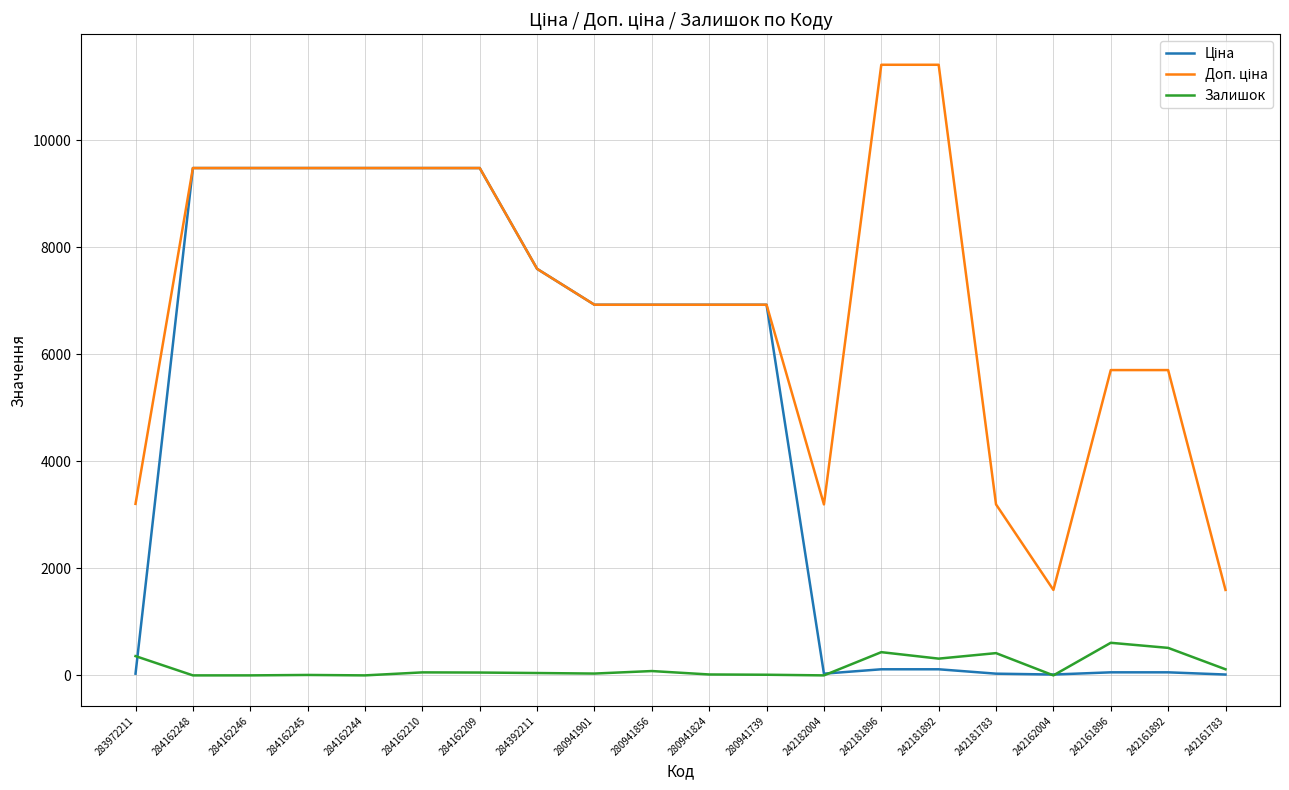

The Залишок series shows 8.0 at 284162245. True or false?

True